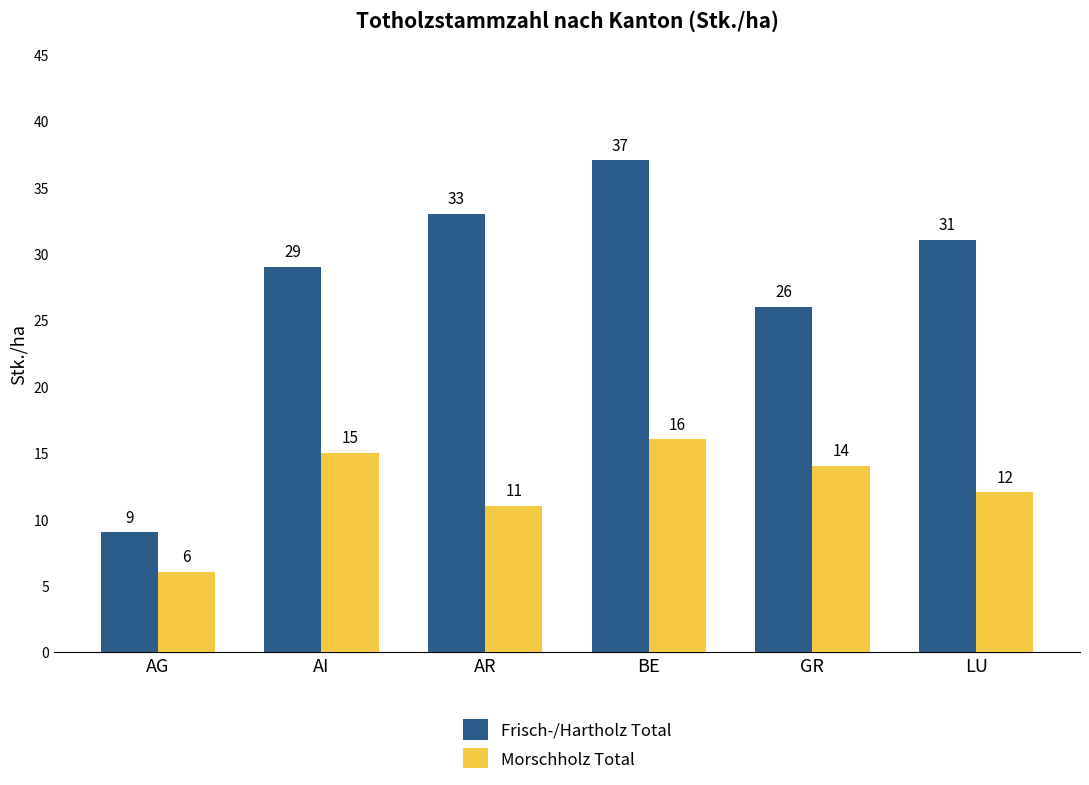

Where does the Frisch-/Hartholz Total series first go above 31?

AR